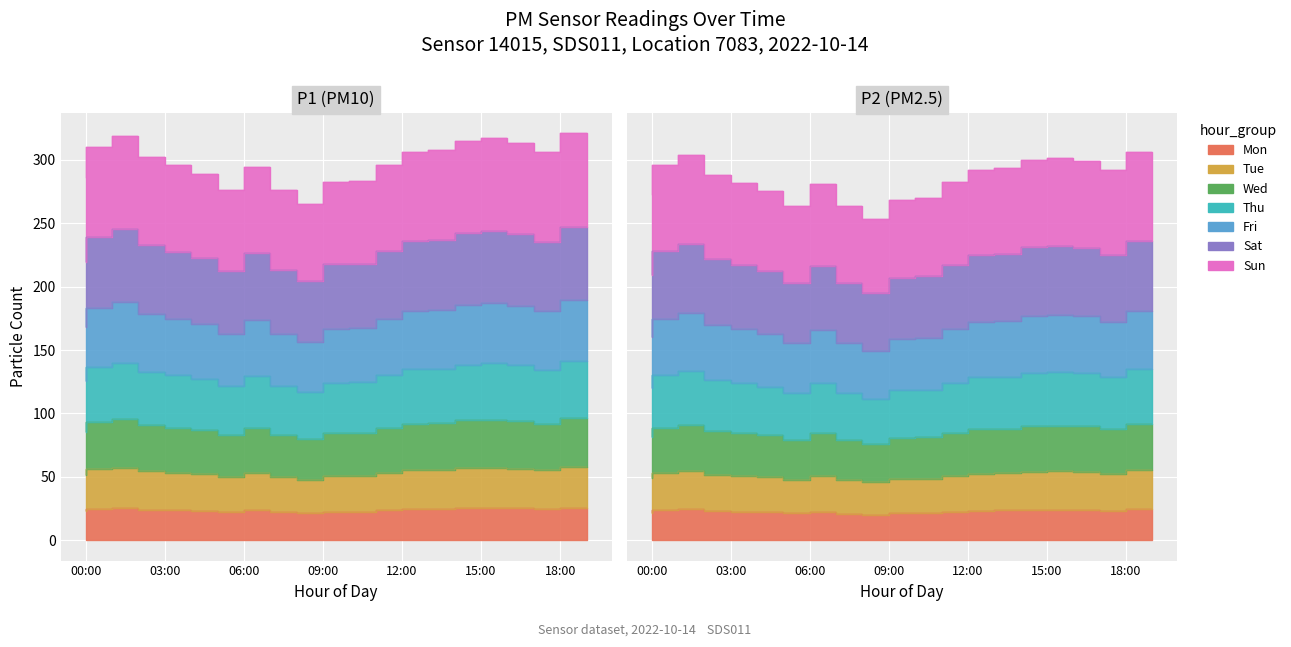

What is the highest value of the P1 series?

25.7